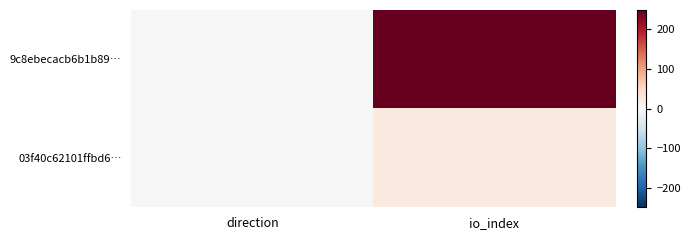

Reading left to right, list all the values displayed in this chart.

9c8ebecacb6b1b89…: direction=-1	io_index=248
03f40c62101ffbd6…: direction=1	io_index=24